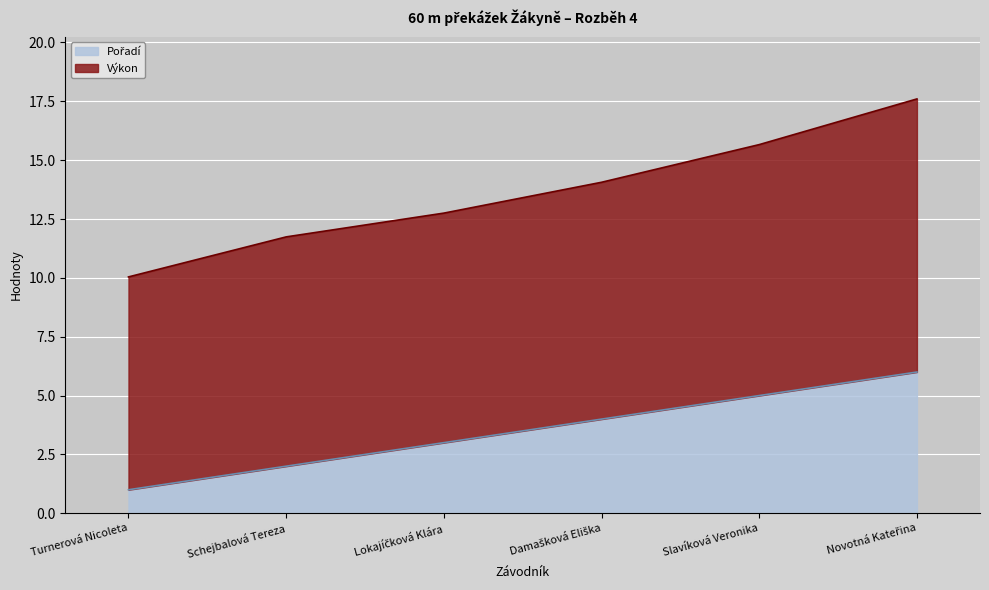

What is the difference between the values at Slavíková Veronika and Damašková Eliška?

1